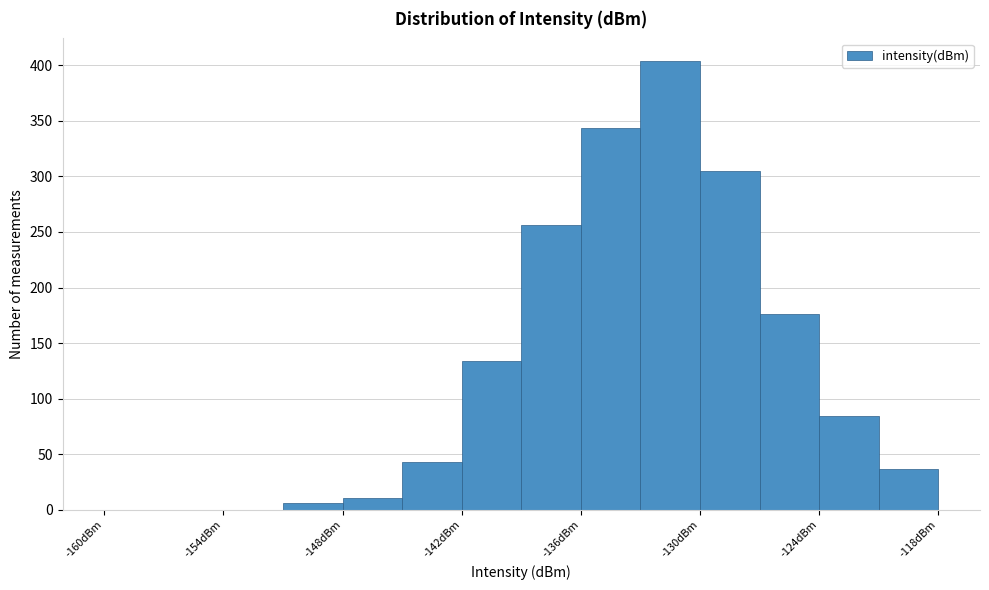

Read against the x-axis, roughly where is the centre of the tallest bar?

-131